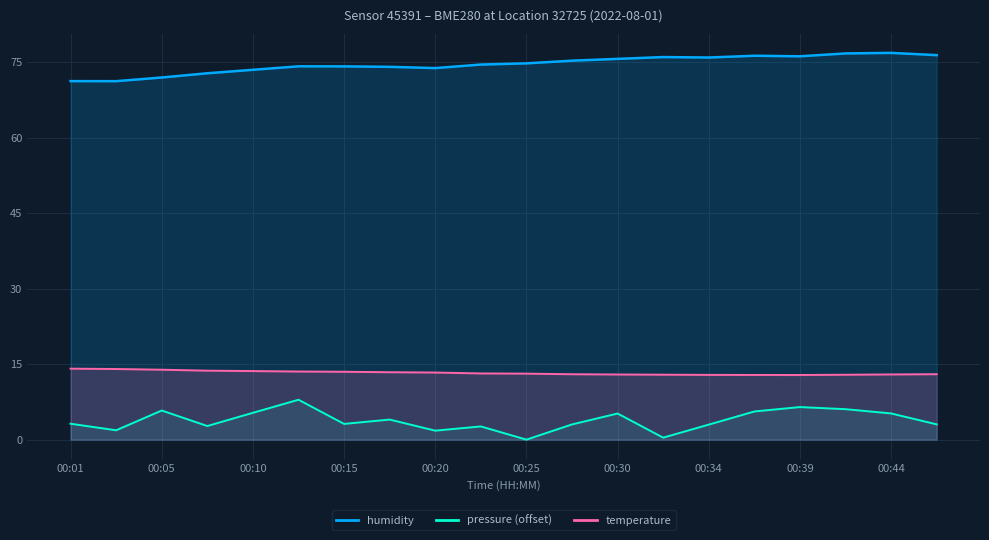

How many lines are shown in the chart?

3